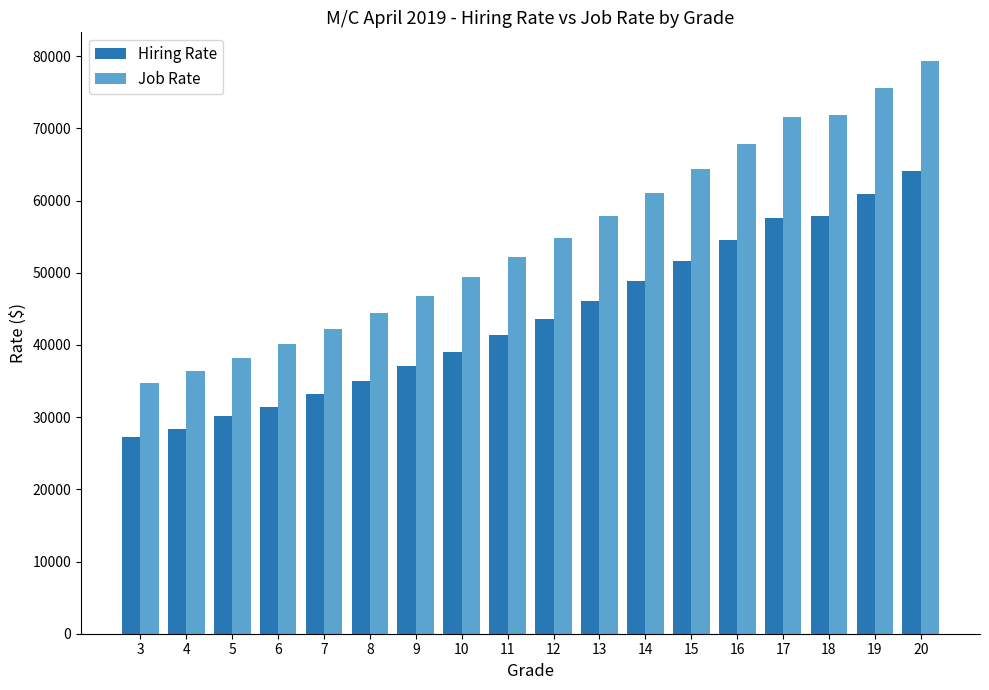

How many values in the Hiring Rate series are below 43583?

9